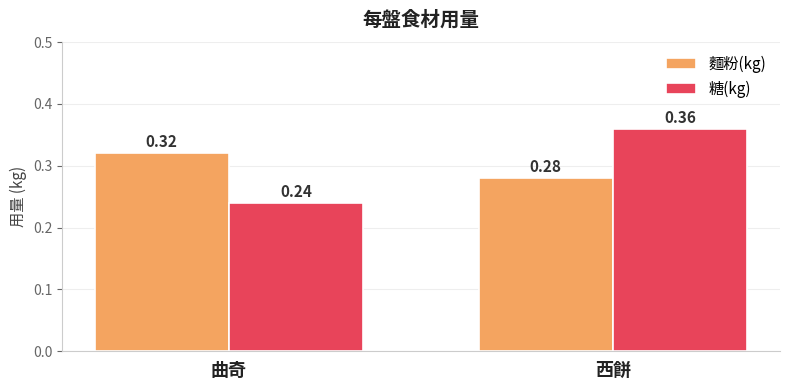

Which series changed the most between 曲奇 and 西餅?

糖(kg)